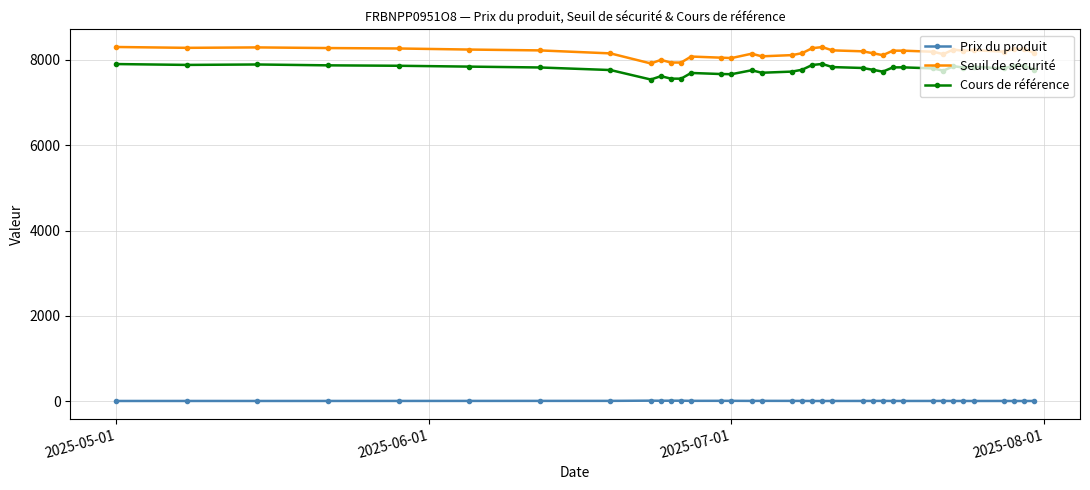

List the series in order of their peak value, highest first.

Seuil de sécurité, Cours de référence, Prix du produit